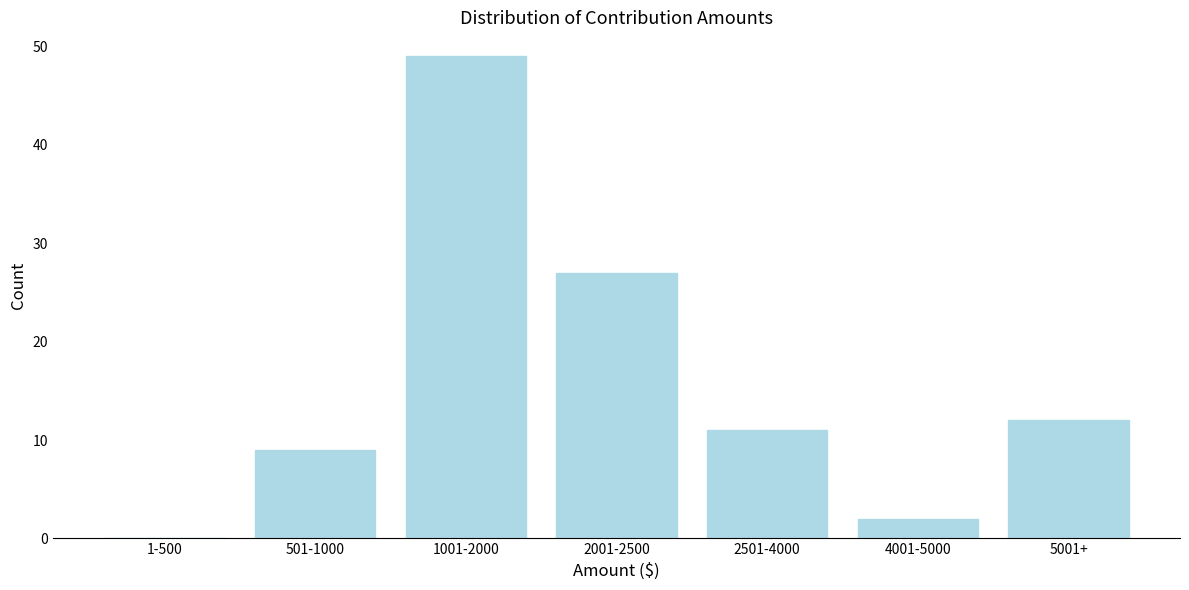

Reading left to right, list all the values displayed in this chart.

1-500=0	501-1000=9	1001-2000=49	2001-2500=27	2501-4000=11	4001-5000=2	5001+=12